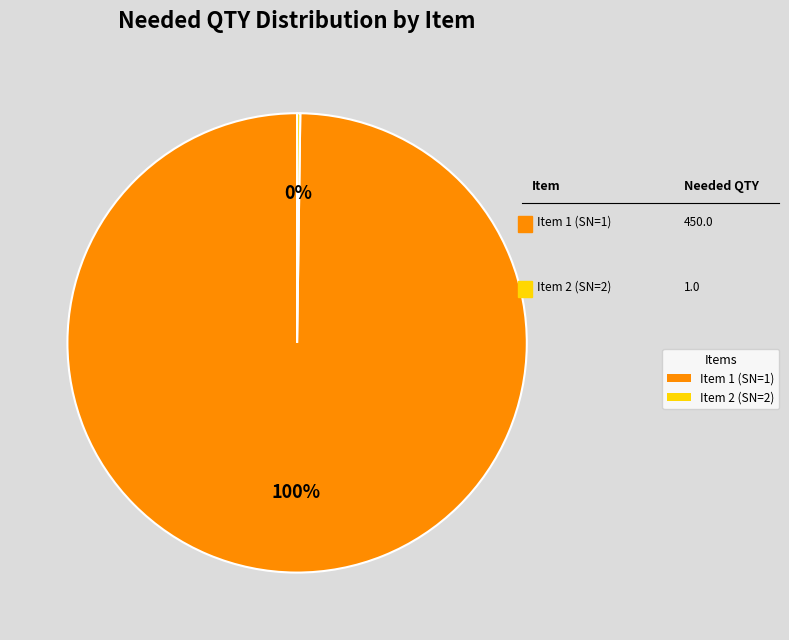

Does Item 1 (SN=1) represent more than half of the total?

Yes